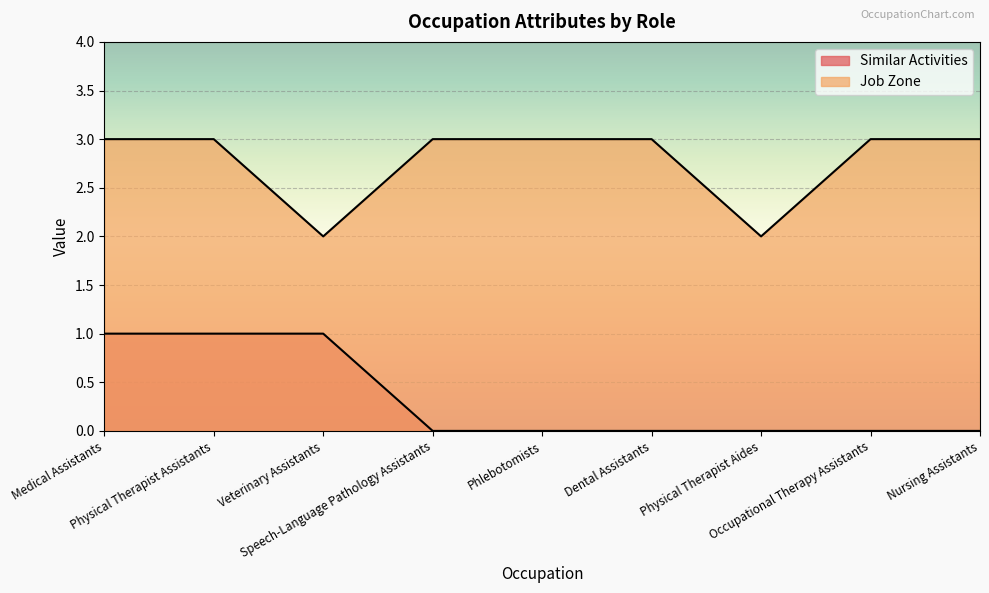

What is the lowest value of the Job Zone series?

2